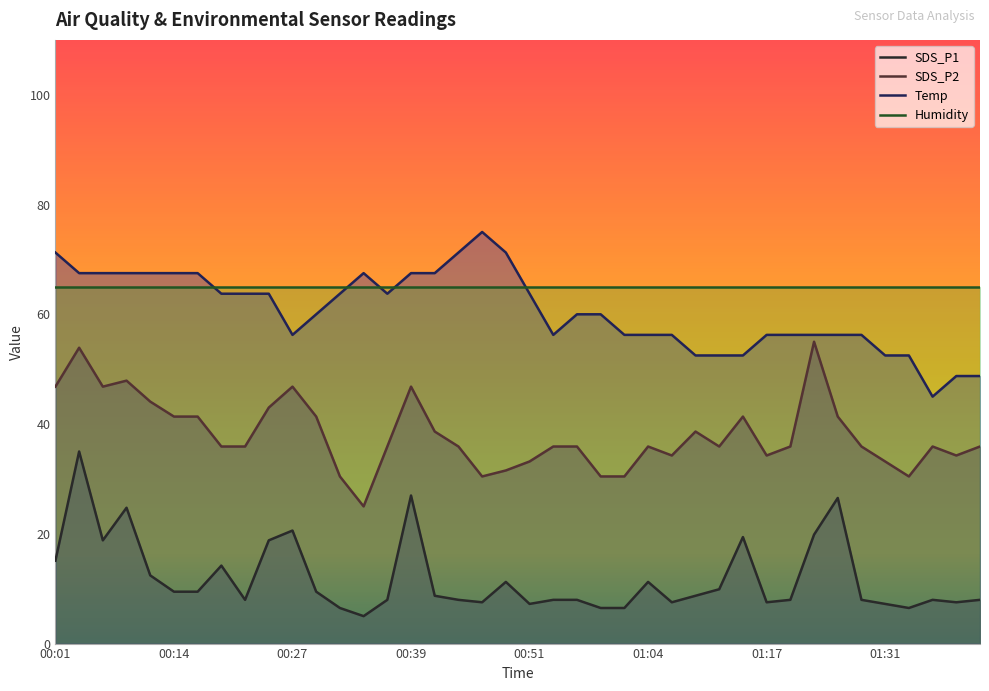

Rank the series by their maximum value, from lowest to highest.

SDS_P1, SDS_P2, Humidity, Temp